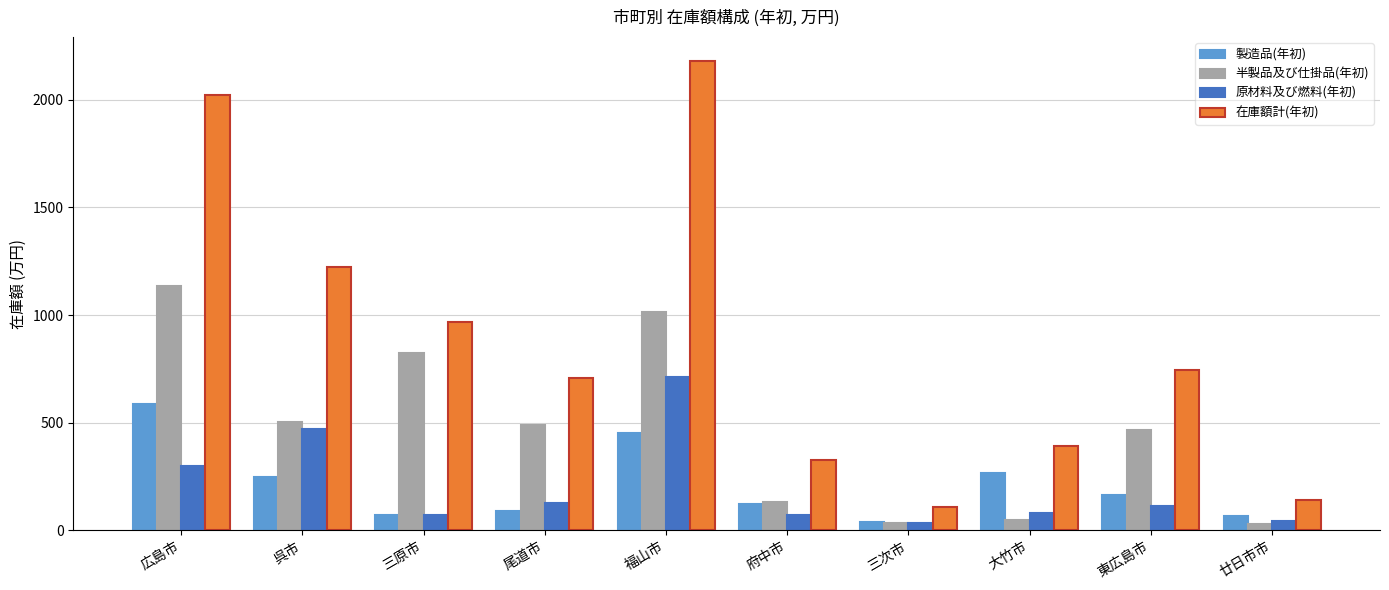

Which category has the highest value in the 在庫額計(年初) series?

福山市